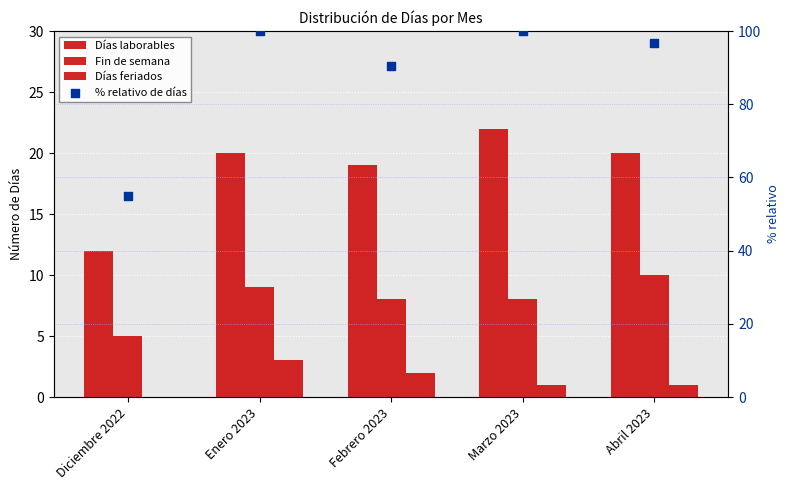

Is the value of Días feriados at Diciembre 2022 greater than the value of Fin de semana at Febrero 2023?

No